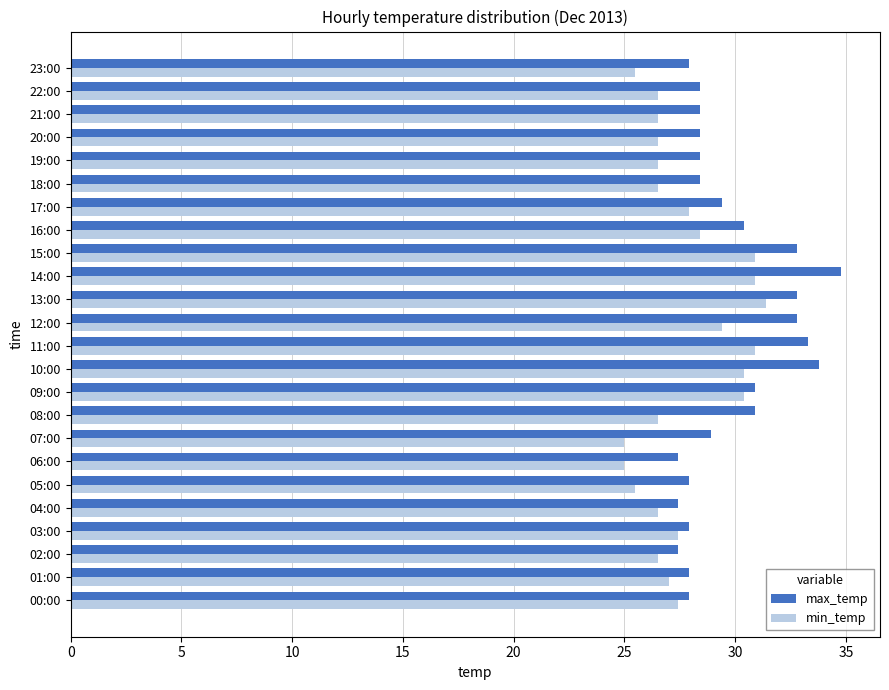

What is the greatest value displayed?

34.8